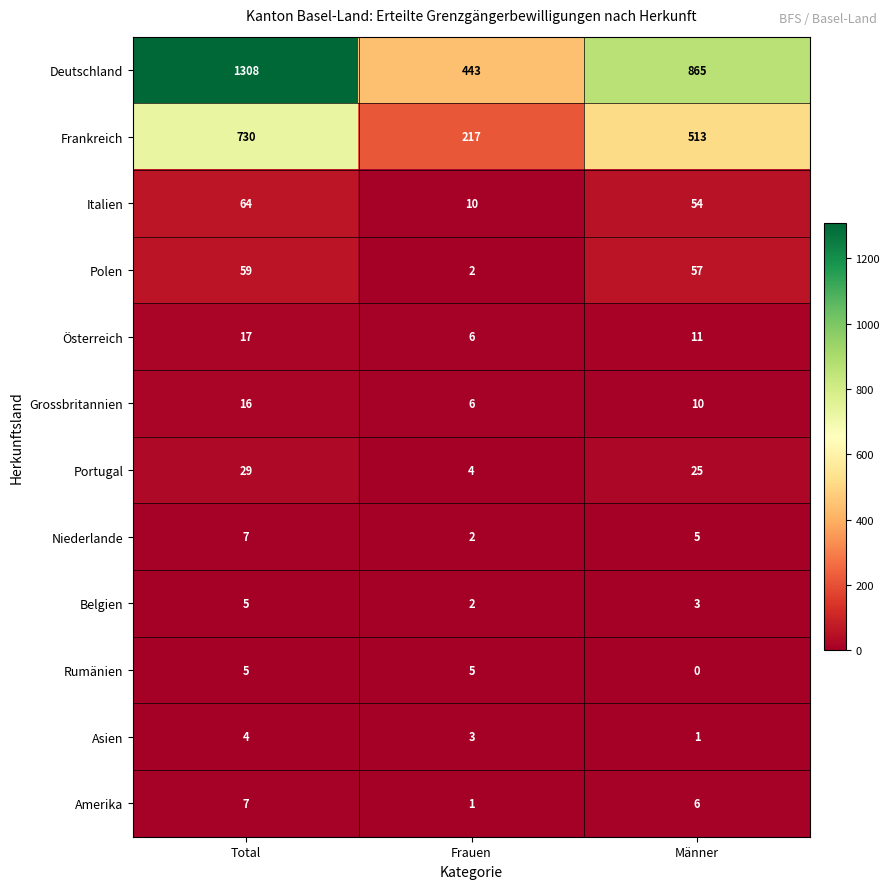

Which series changed the most between Total and Männer?

Deutschland